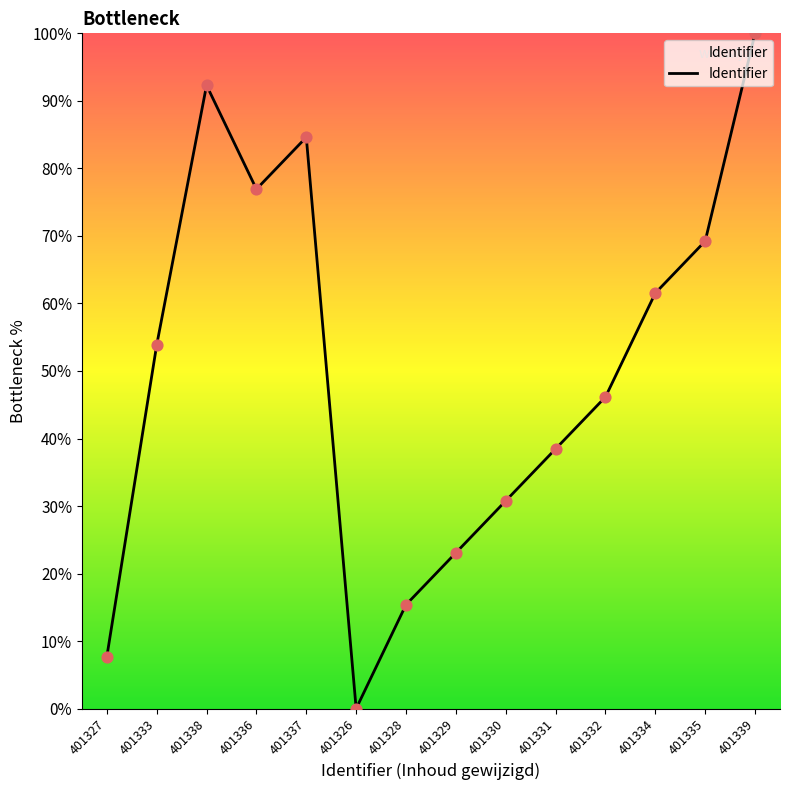

What is the change in value from 401333 to 401331?

-15.4